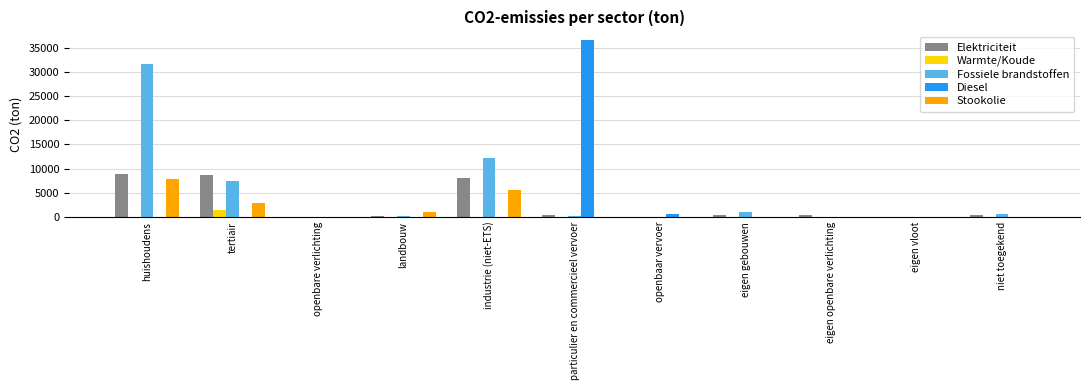

Is it true that Diesel equals 18071.1 at industrie (niet-ETS)?

False